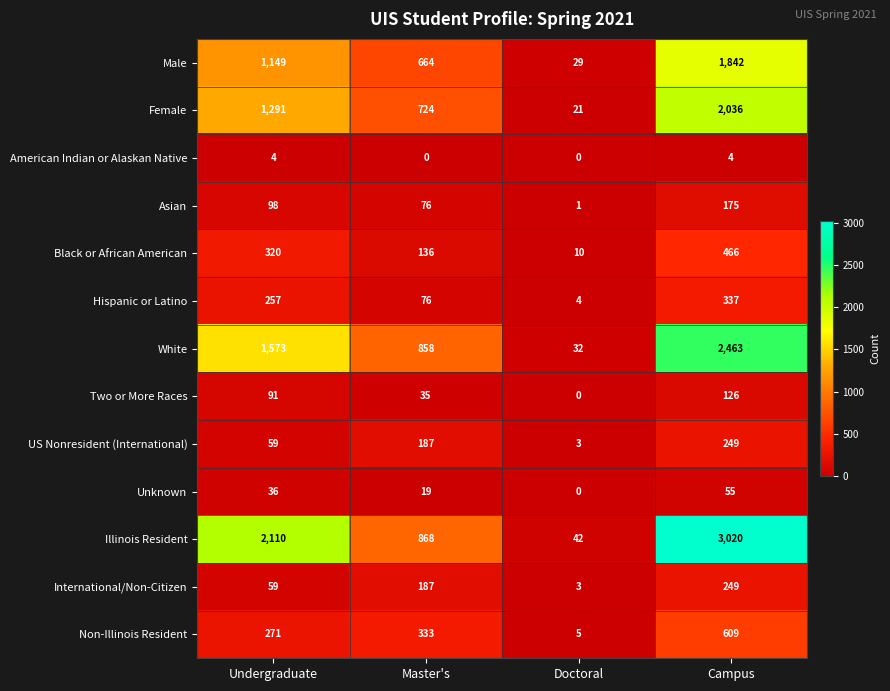

The Two or More Races series shows 91 at Undergraduate. True or false?

True